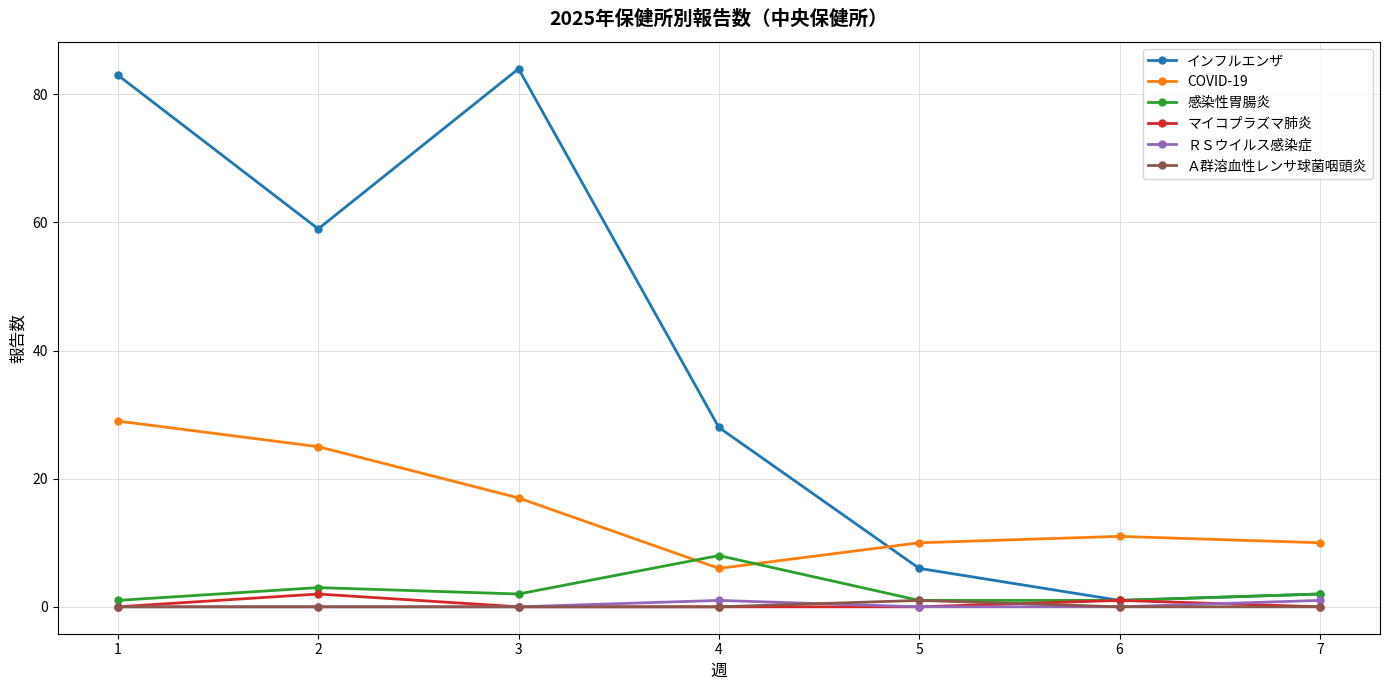

Which series has the largest total across all categories?

インフルエンザ